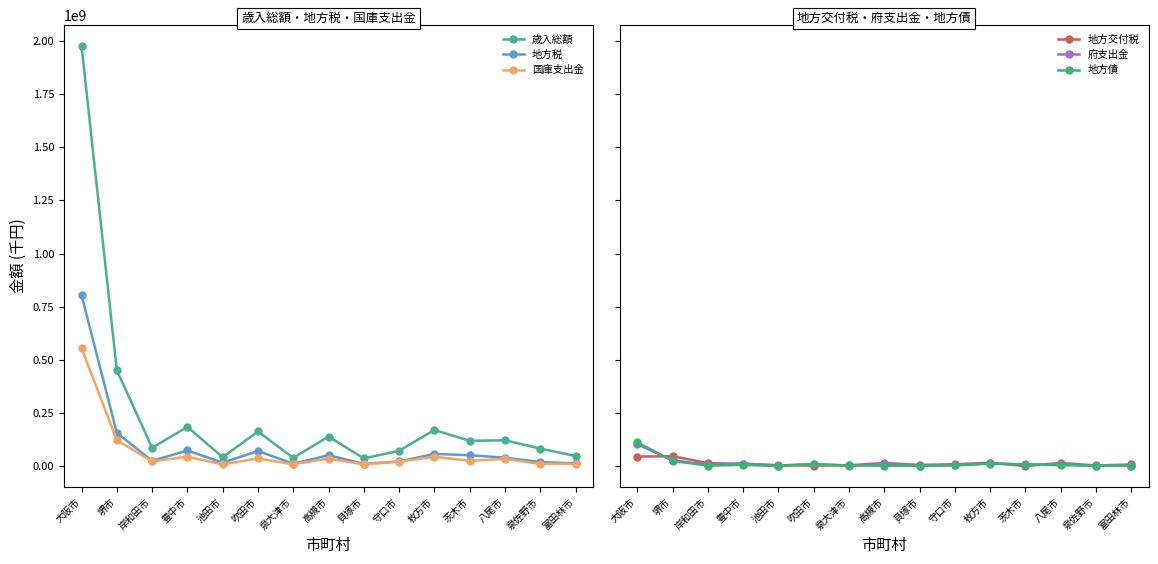

Reading left to right, list all the values displayed in this chart.

歳入総額: 大阪市=1975047180	堺市=451638365	岸和田市=86846591	豊中市=185260702	池田市=42573627	吹田市=163564864	泉大津市=39371973	高槻市=139860614	貝塚市=37140680	守口市=72828803	枚方市=170832656	茨木市=119721525	八尾市=122333416	泉佐野市=83293220	富田林市=48035332
地方税: 大阪市=804353305	堺市=157008105	岸和田市=25509911	豊中市=74381029	池田市=16865855	吹田市=71787230	泉大津市=12058165	高槻市=52212409	貝塚市=11445284	守口市=22777062	枚方市=58015446	茨木市=52177182	八尾市=40545037	泉佐野市=20060143	富田林市=13513271
国庫支出金: 大阪市=554971775	堺市=122869095	岸和田市=23057186	豊中市=45199463	池田市=8961480	吹田市=37177979	泉大津市=9255065	高槻市=36484651	貝塚市=8625776	守口市=21812947	枚方市=44760684	茨木市=25663464	八尾市=35089744	泉佐野市=11257264	富田林市=11499097
地方交付税: 大阪市=45700755	堺市=47511034	岸和田市=14930971	豊中市=11527957	池田市=5337305	吹田市=3210421	泉大津市=4844237	高槻市=15583009	貝塚市=6436459	守口市=9743181	枚方市=16451962	茨木市=1149803	八尾市=15934944	泉佐野市=3777281	富田林市=8545754
府支出金: 大阪市=103218411	堺市=28477109	岸和田市=6870409	豊中市=13016569	池田市=3219696	吹田市=11489714	泉大津市=2487890	高槻市=11578207	貝塚市=2890686	守口市=5546401	枚方市=13722277	茨木市=8863785	八尾市=9477555	泉佐野市=3527112	富田林市=3712838
地方債: 大阪市=112032500	堺市=25546500	岸和田市=3207800	豊中市=6571516	池田市=1029700	吹田市=9839900	泉大津市=3745903	高槻市=2779800	貝塚市=1911251	守口市=3920771	枚方市=12496492	茨木市=8300800	八尾市=5124379	泉佐野市=2895600	富田林市=1691600